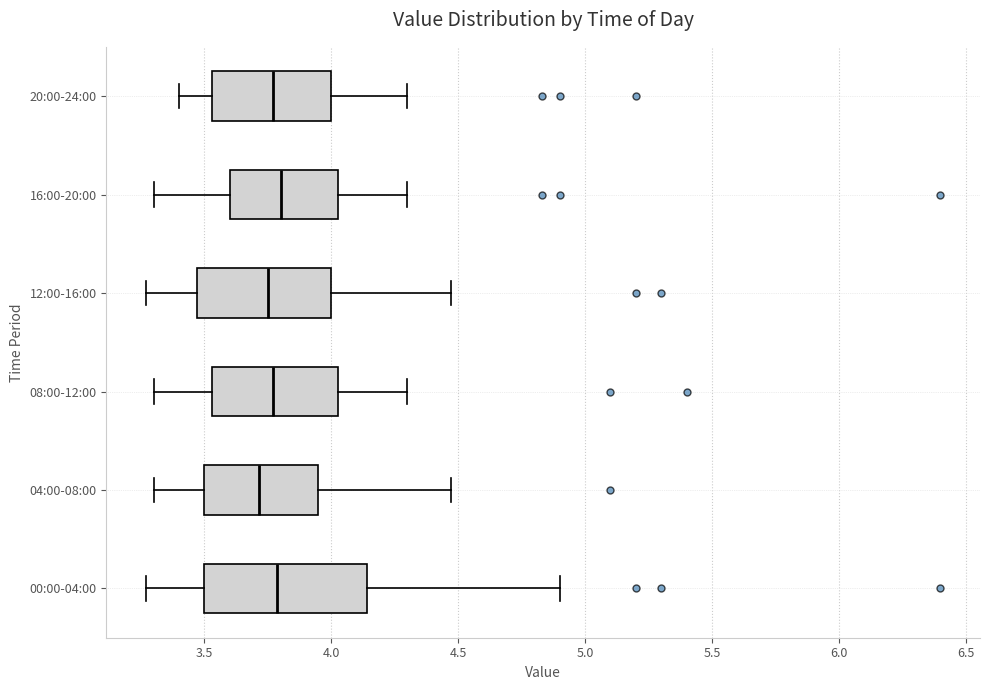

Reading bottom to top, transcribe this box plot: for each box, give where its median line is, the range the box spans, and where its two whiskers end, as read against the x-axis. The values are not printed on the chart, so give them approximately, as read against the axis.

00:00-04:00: median 3.80, box 3.50 to 4.15, whiskers 3.25 to 4.90
04:00-08:00: median 3.70, box 3.50 to 3.95, whiskers 3.30 to 4.45
08:00-12:00: median 3.75, box 3.55 to 4.05, whiskers 3.30 to 4.30
12:00-16:00: median 3.75, box 3.45 to 4.00, whiskers 3.25 to 4.45
16:00-20:00: median 3.80, box 3.60 to 4.05, whiskers 3.30 to 4.30
20:00-24:00: median 3.75, box 3.55 to 4.00, whiskers 3.40 to 4.30